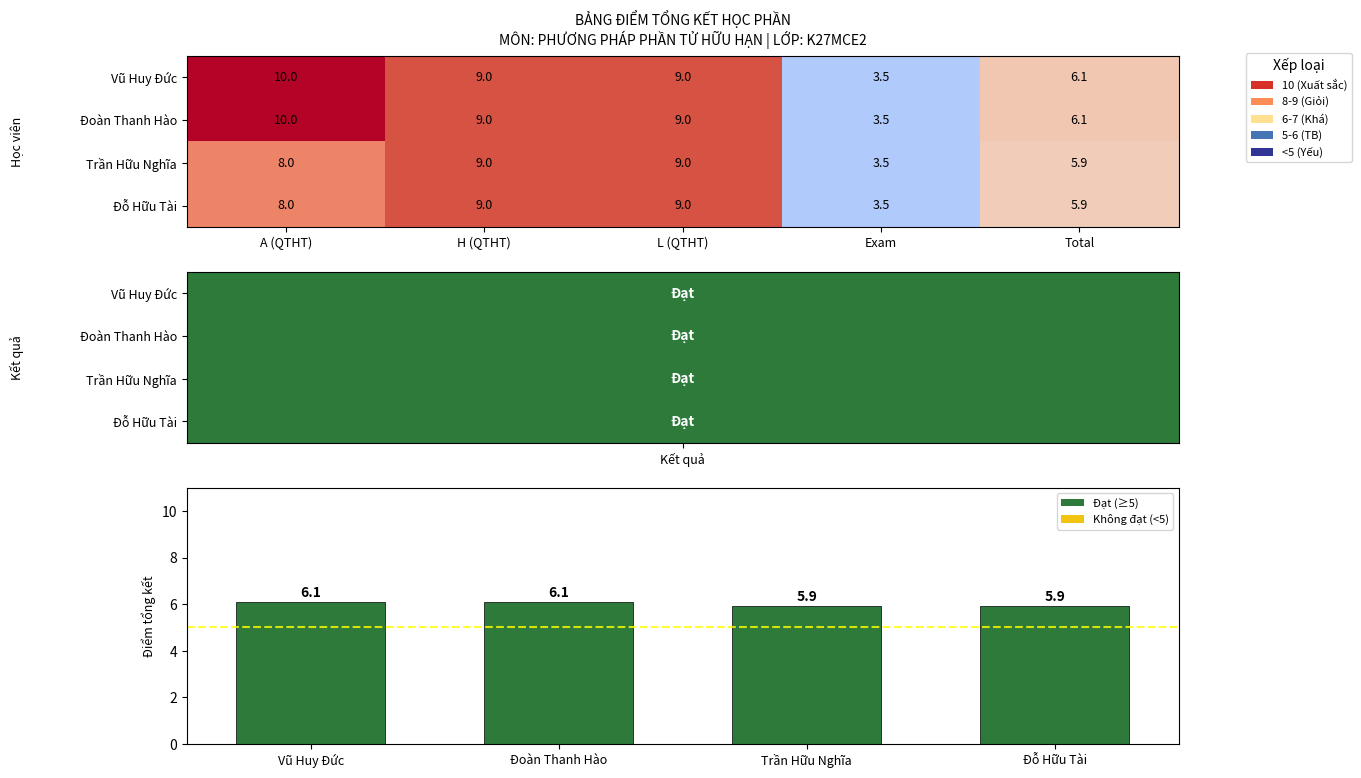

Which series has the largest total across all categories?

Vũ Huy Đức